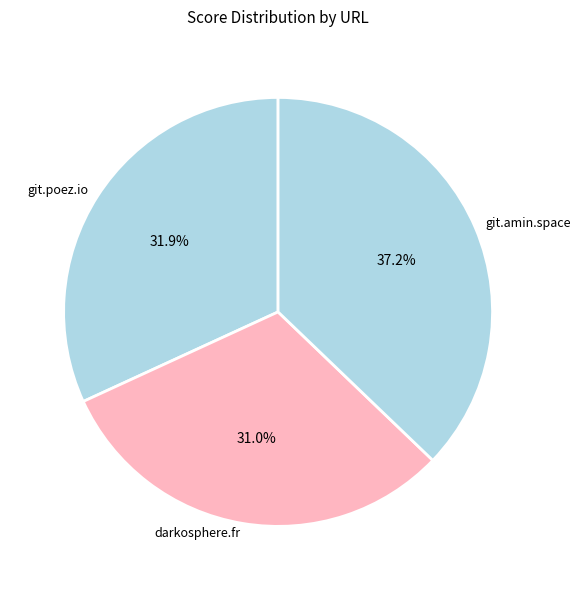

What is the smallest slice in the pie chart?

darkosphere.fr